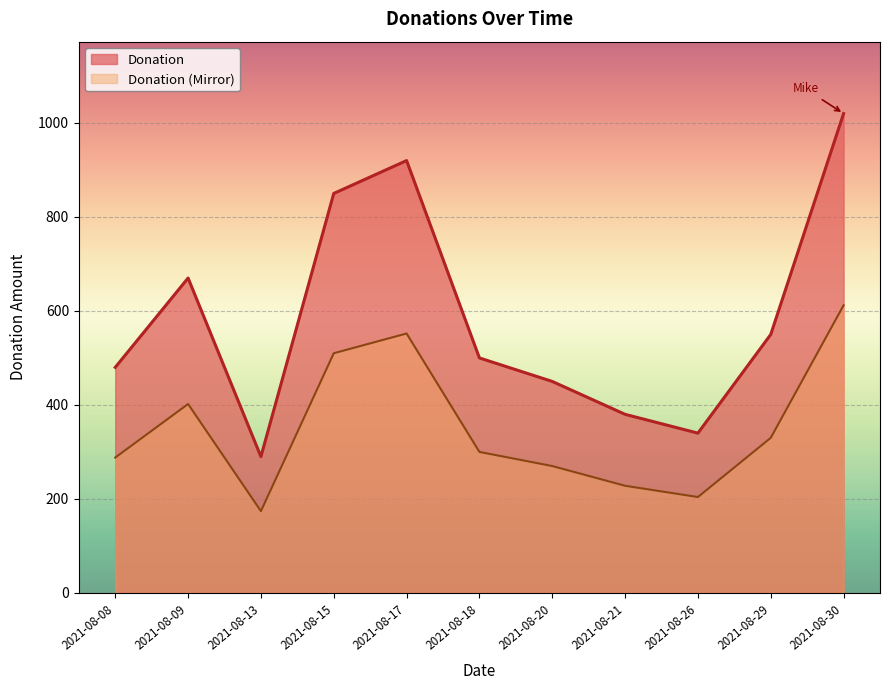

How many values in the Donation series are below 500?

5